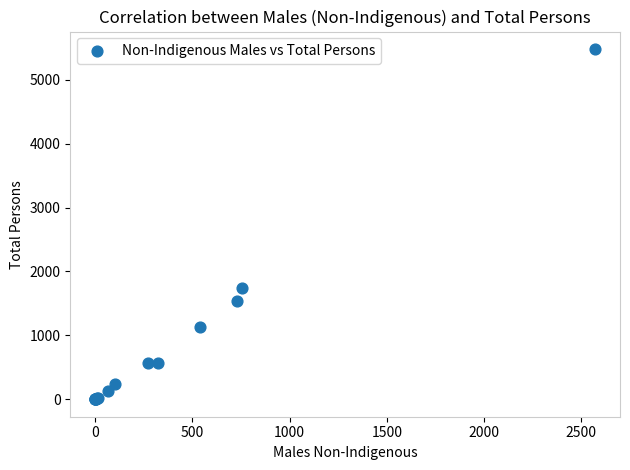

What Y value in the scatter plot is closest to 2740?

1746